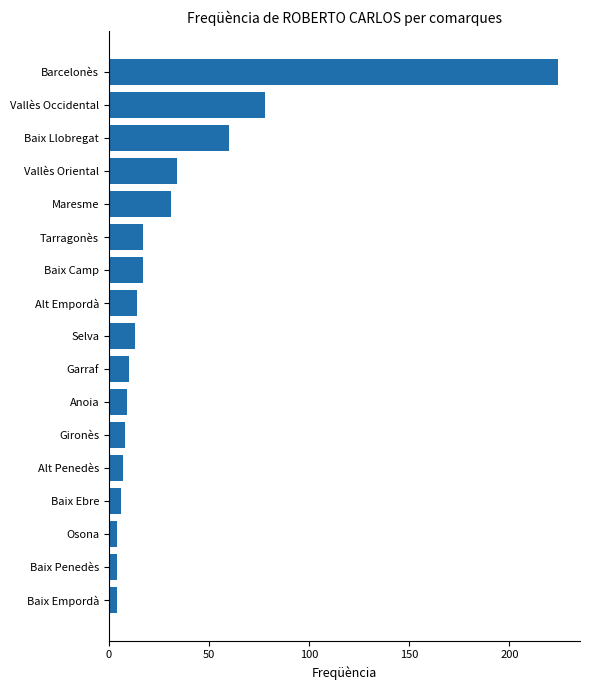

At which label is the value closest to 114?

Vallès Occidental